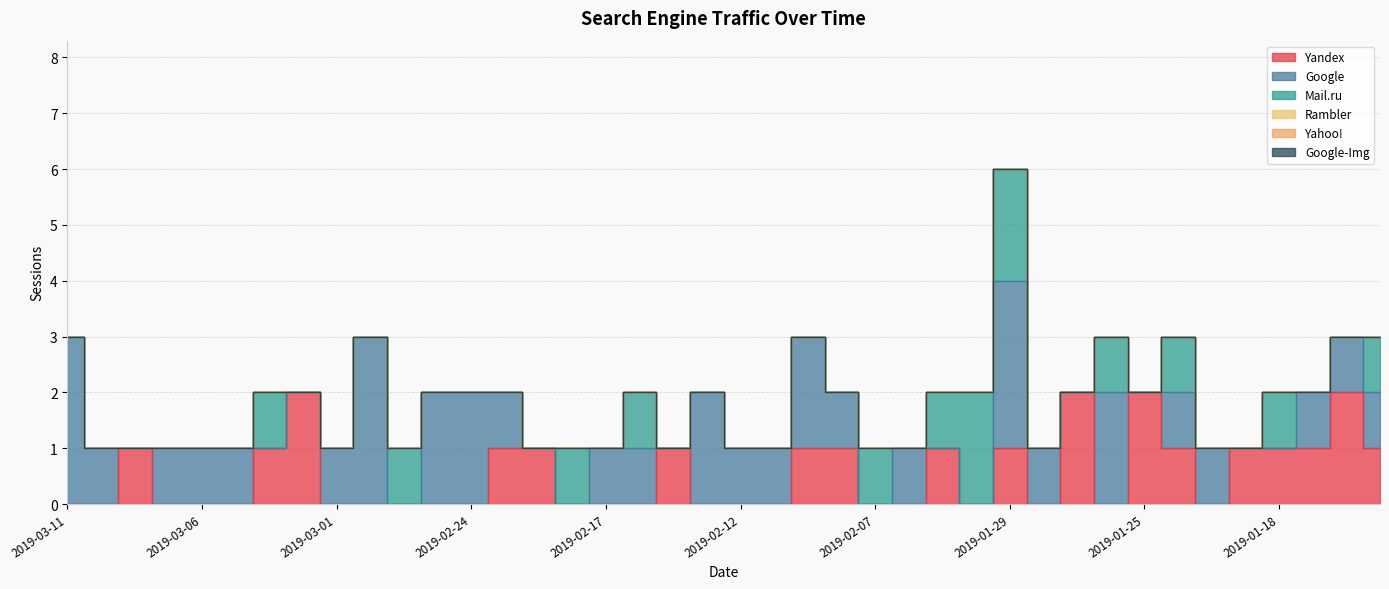

What is the label of the 8th point from the right?

2019-01-25